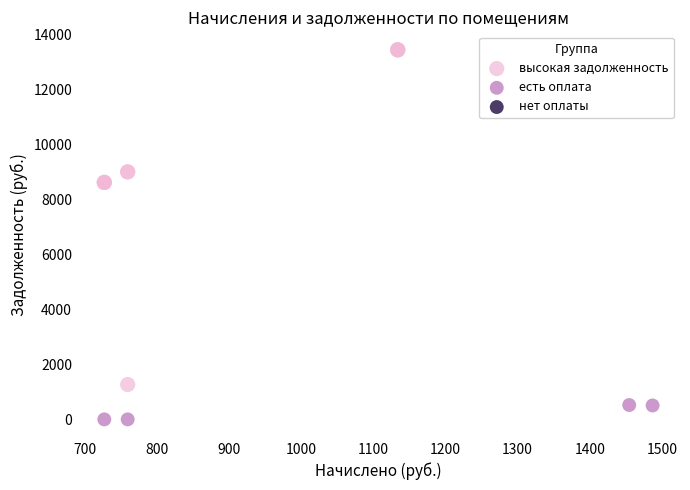

Which series has the largest Y range (max minus min)?

высокая задолженность